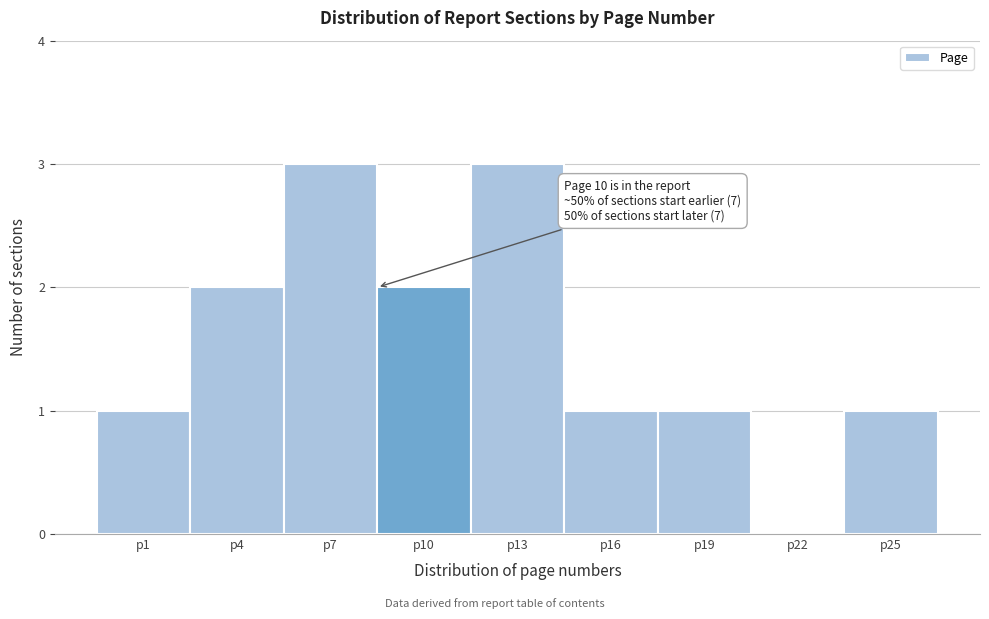

Reading right to left, extract all data points from this chart.

p25=1	p22=0	p19=1	p16=1	p13=3	p10=2	p7=3	p4=2	p1=1